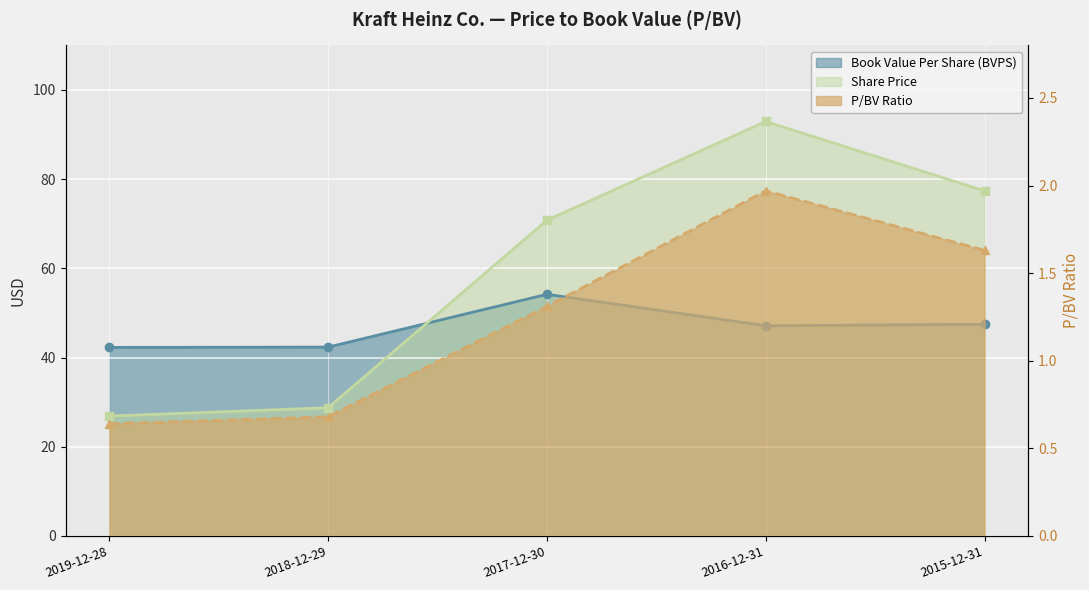

List the labels in order of Book Value Per Share (BVPS) value, largest first.

2017-12-30, 2015-12-31, 2016-12-31, 2018-12-29, 2019-12-28